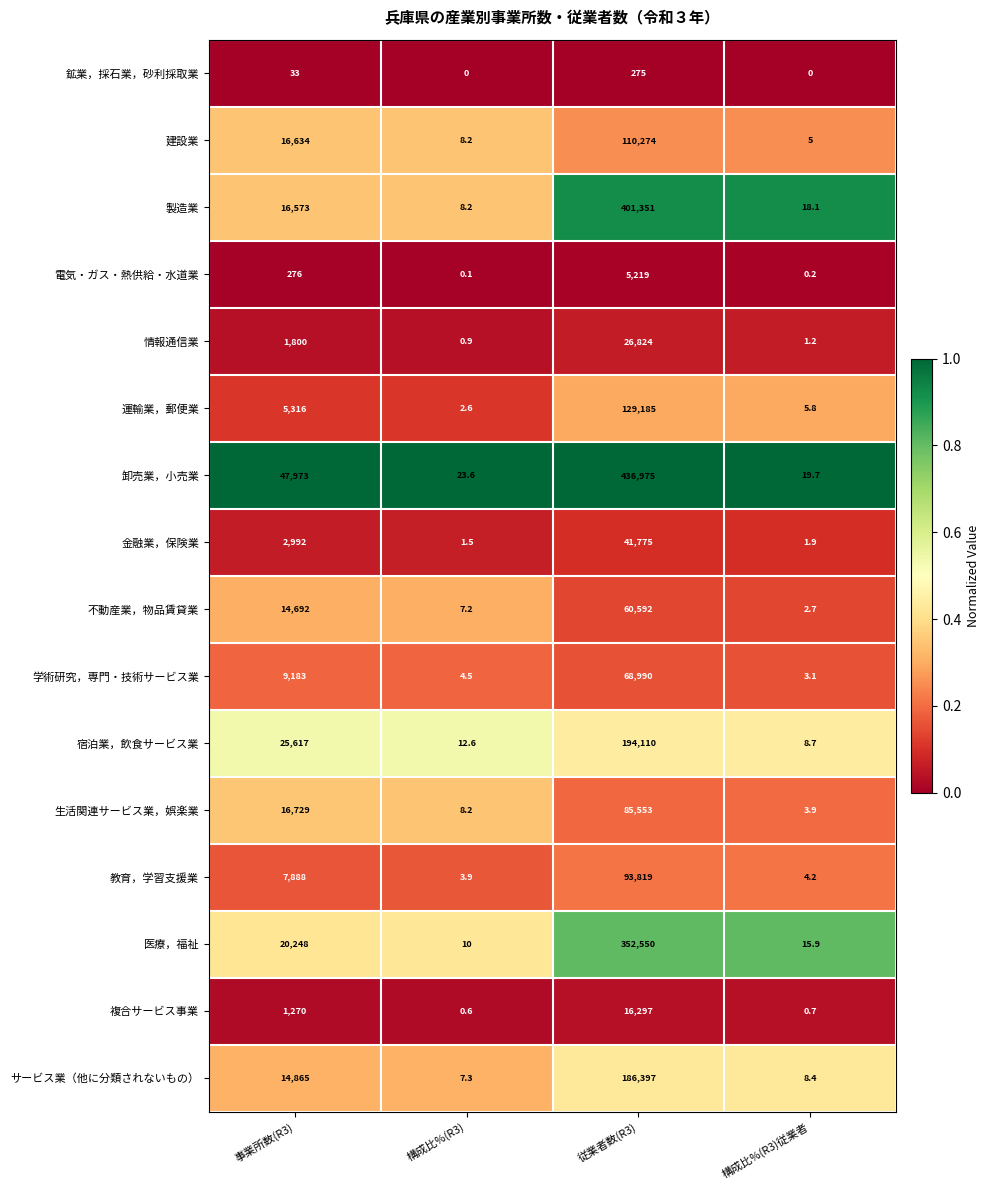

What is the difference between the maximum and second lowest values in the 金融業，保険業 series?

41773.1